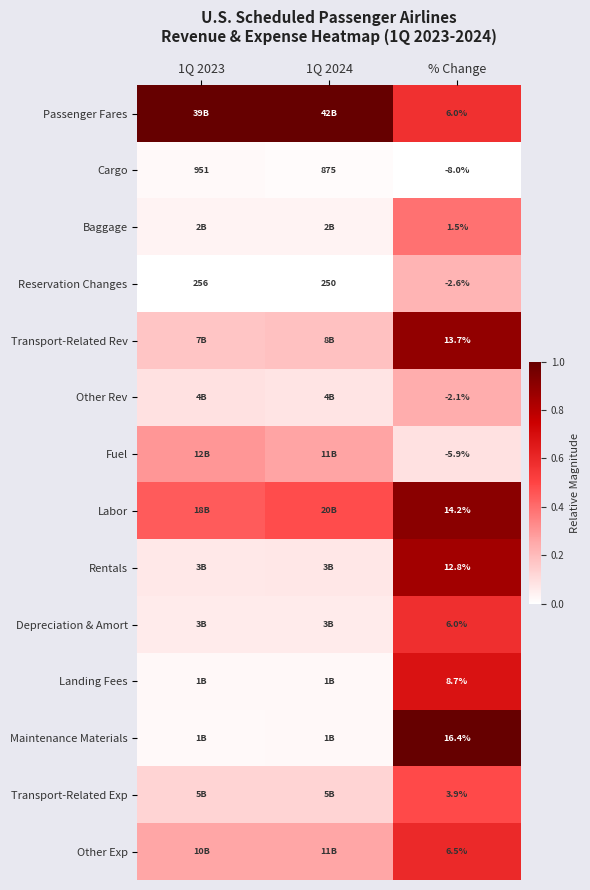

How many values in the Cargo series are below 875?

1